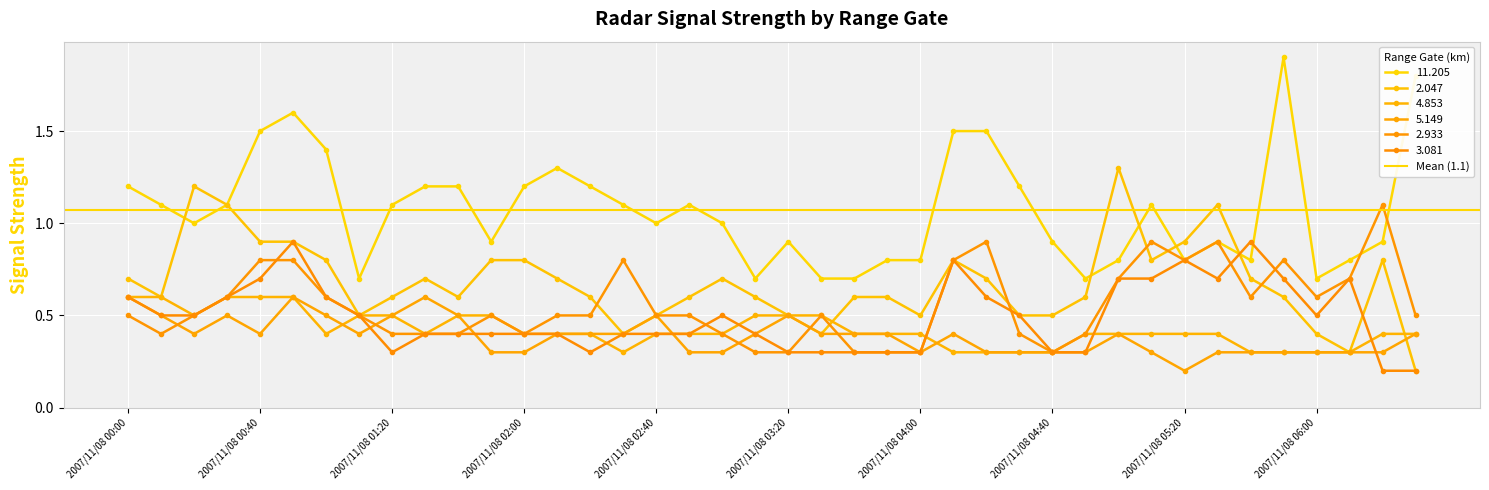

What is the label of the 33rd point from the right?

2007/11/08 01:10